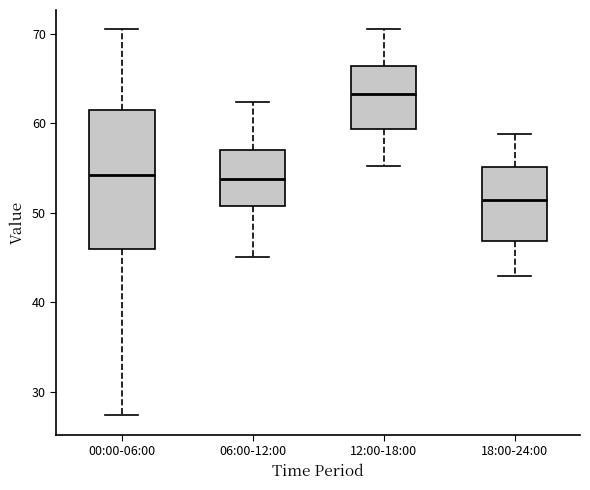

Which box has the lowest median line?

18:00-24:00